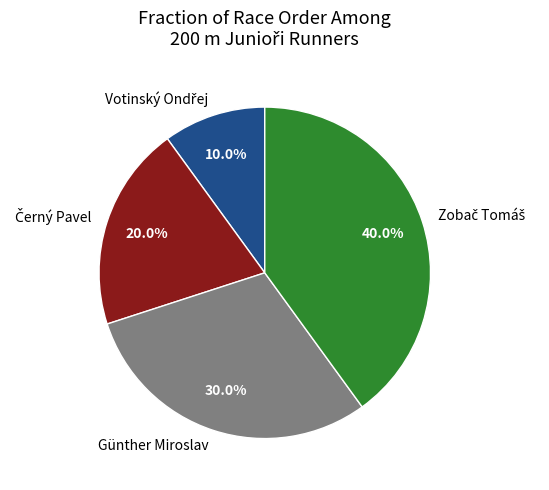

Is there any slice that represents more than half of the pie?

No